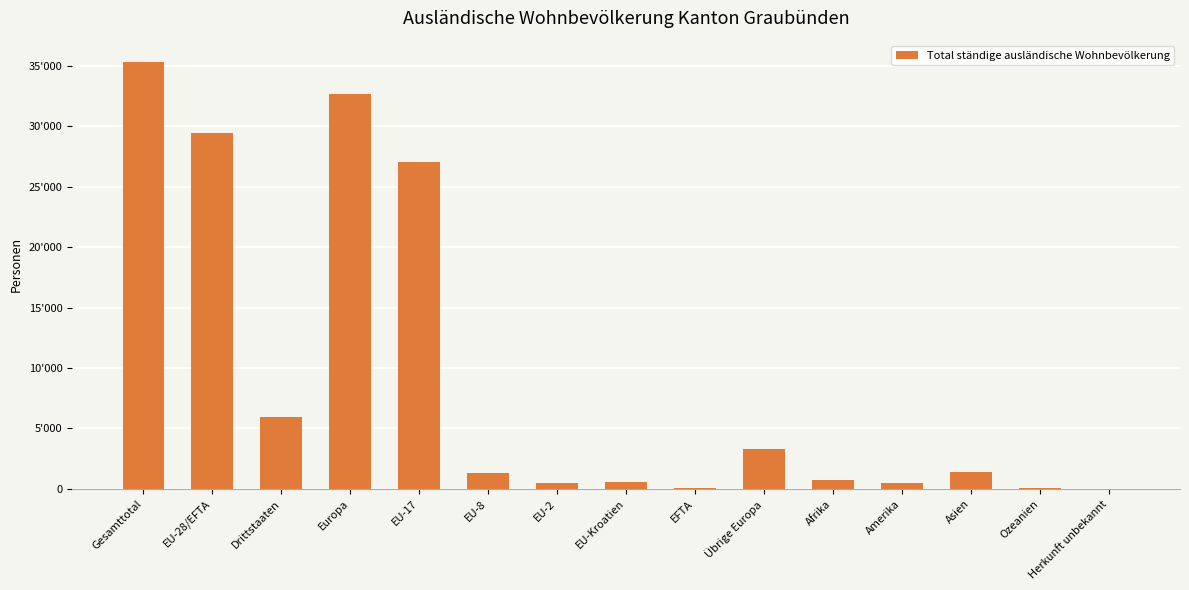

What is the label of the 7th bar from the right?

EFTA